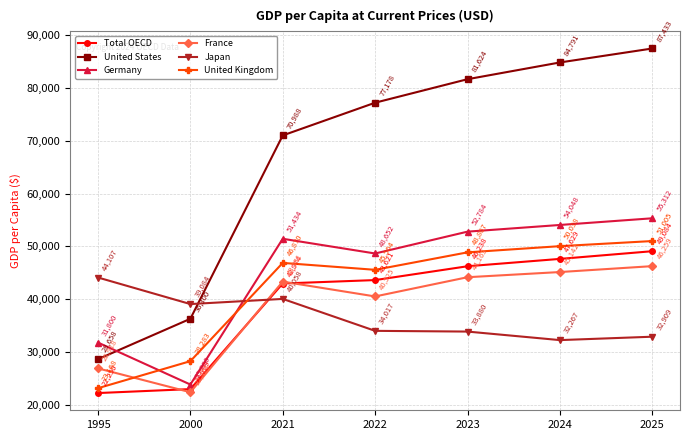

What is the maximum value shown in the chart?

87433